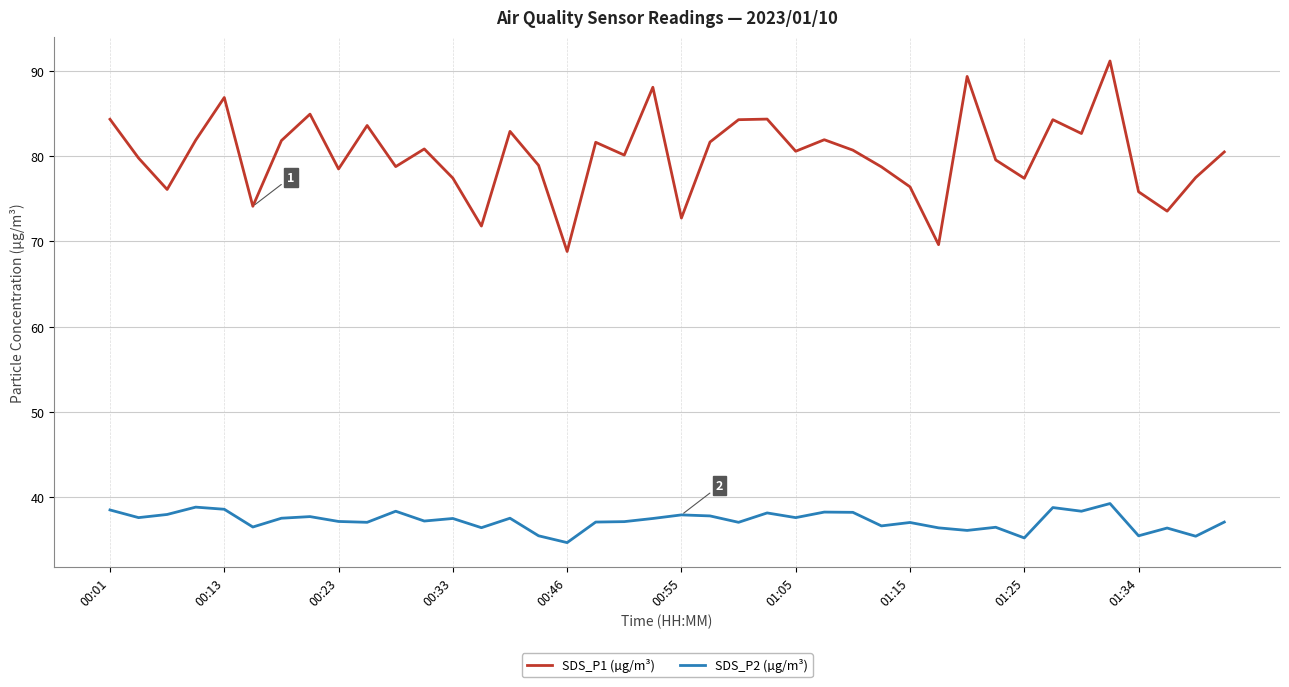

List the series in order of their overall mean, highest first.

SDS_P1 (µg/m³), SDS_P2 (µg/m³)